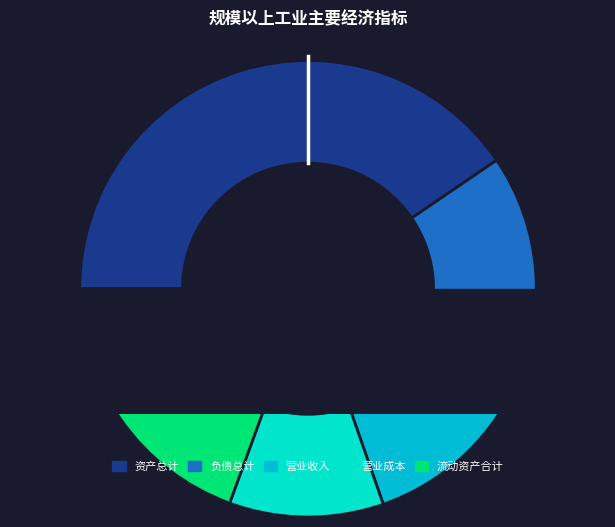

What is the largest slice in the pie chart?

资产总计